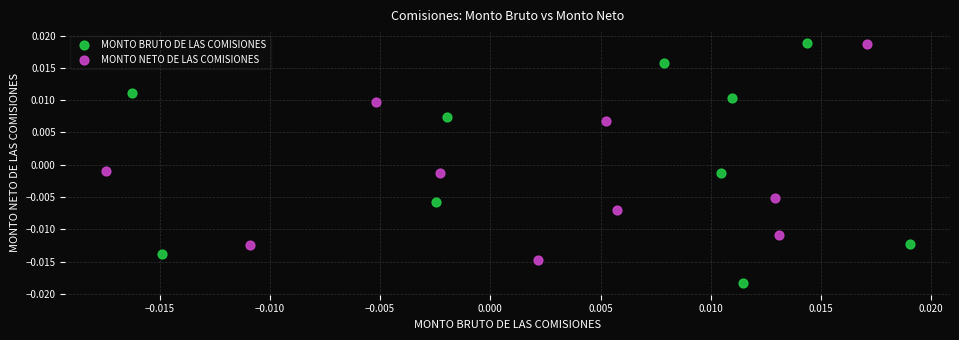

Which series reaches the minimum Y coordinate?

MONTO BRUTO DE LAS COMISIONES